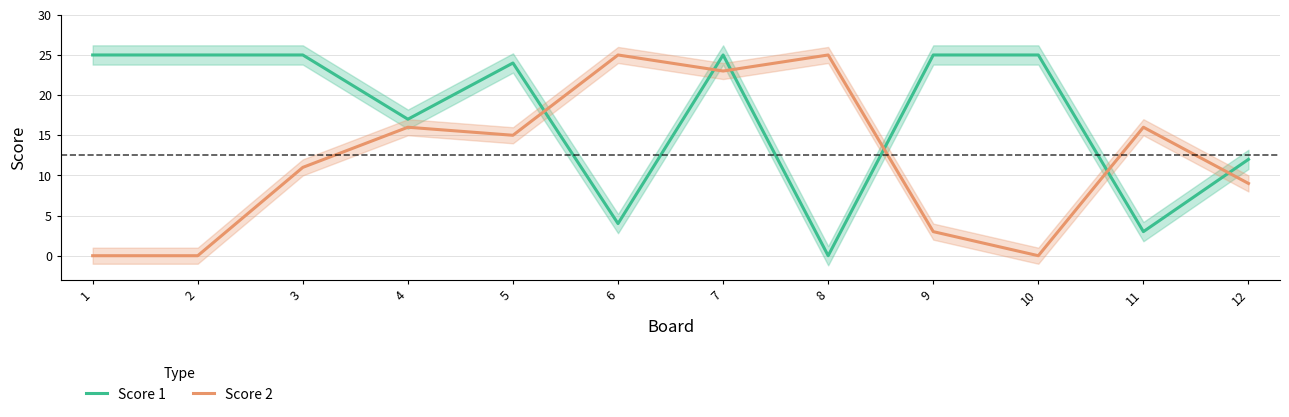

Between 1 and 8, which is larger?

1